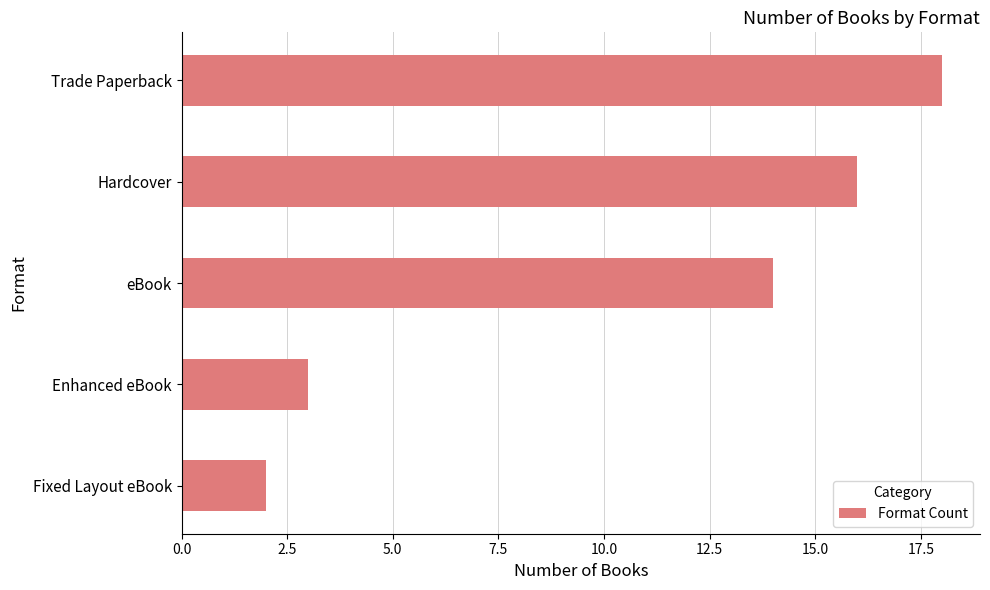

What is the approximate value at Hardcover?

16